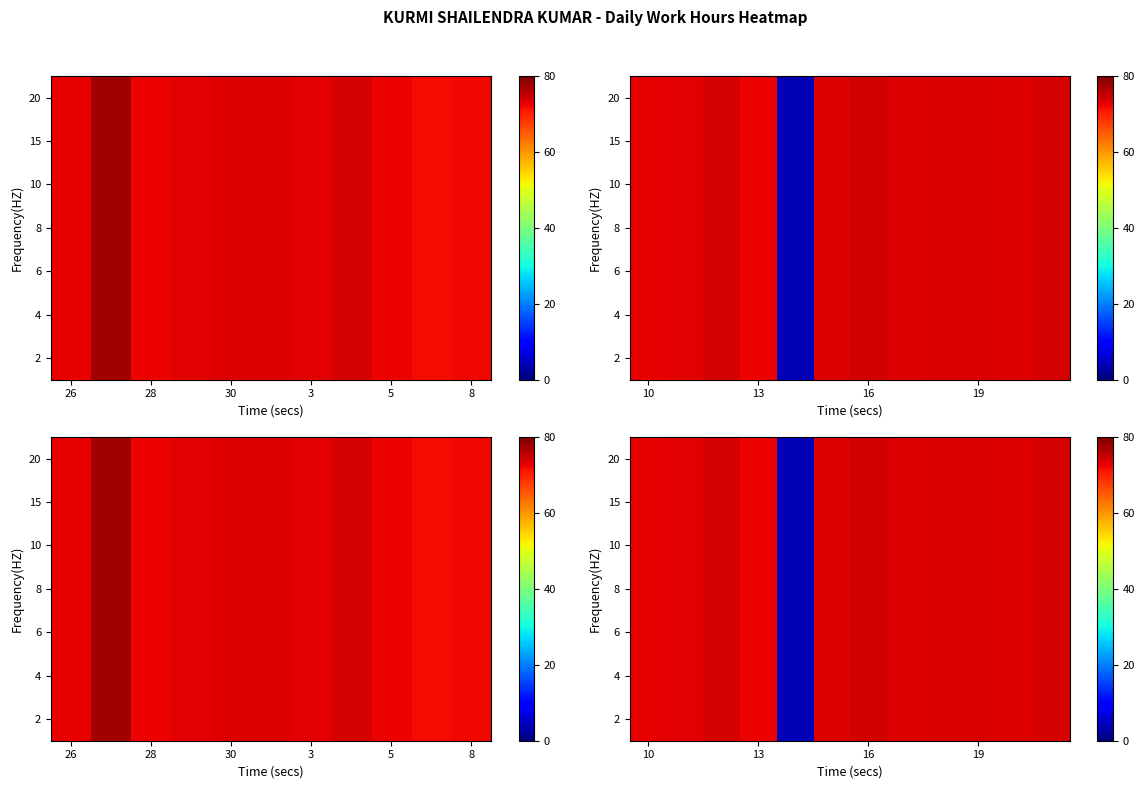

How many categories are shown in the chart?

12